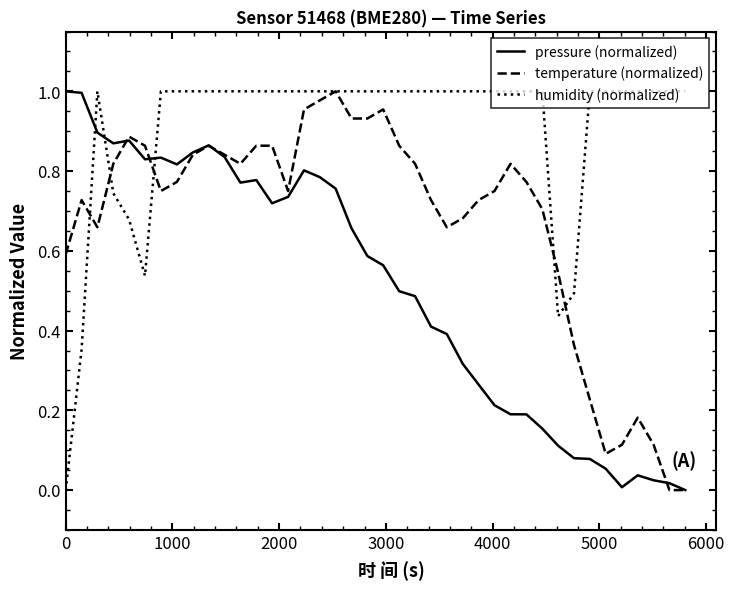

Which series has the largest total across all categories?

humidity (normalized)